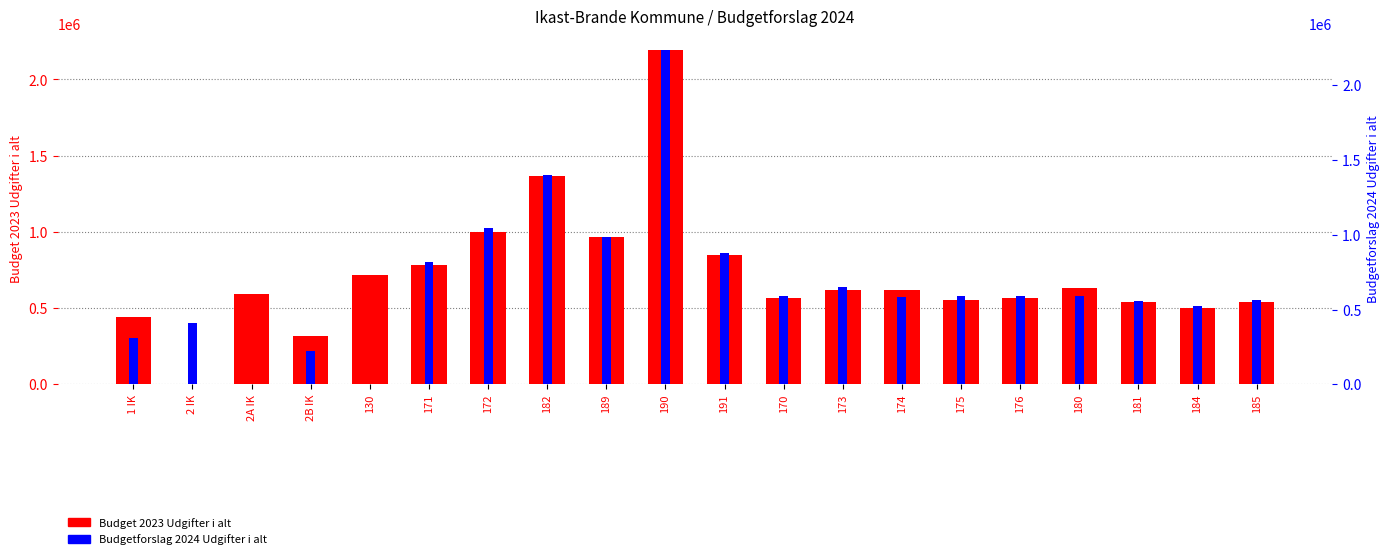

What is the difference between the maximum and minimum values in the Budget 2023 Udgifter i alt series?

2191785.9